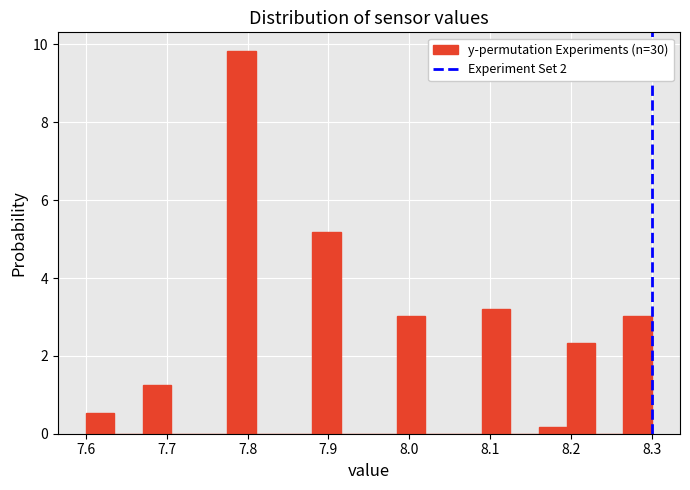

Around what value on the x-axis is the tallest bar? Give the approximate position of its centre, as read against the axis.

7.79